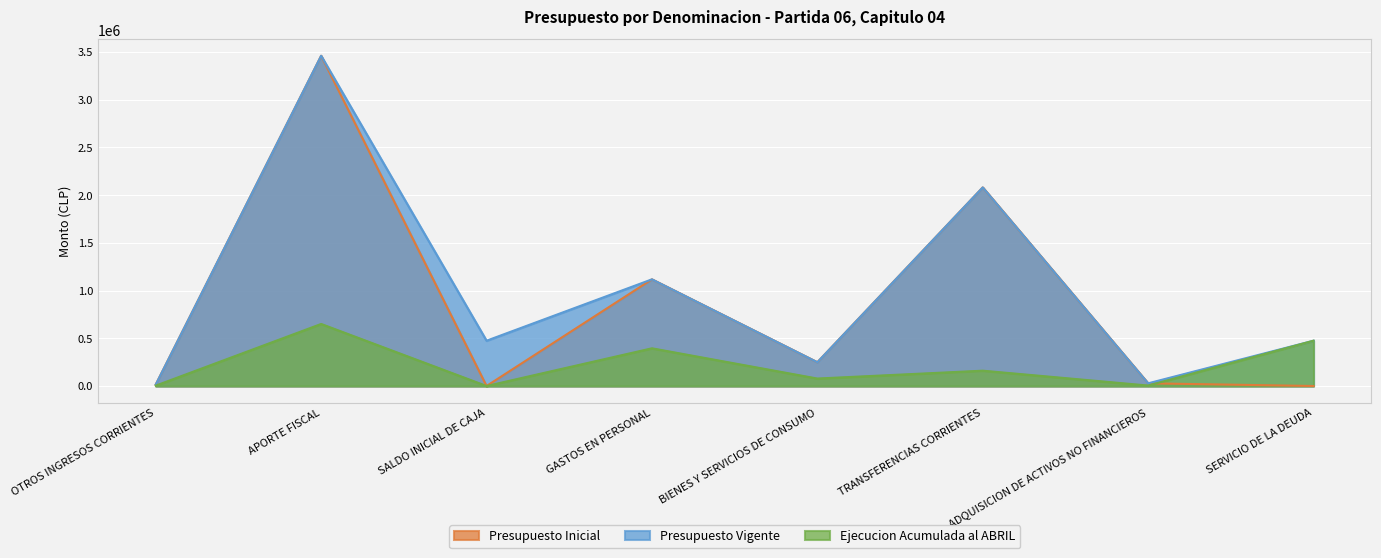

Where does the Ejecucion Acumulada al ABRIL series first go above 160492?

APORTE FISCAL